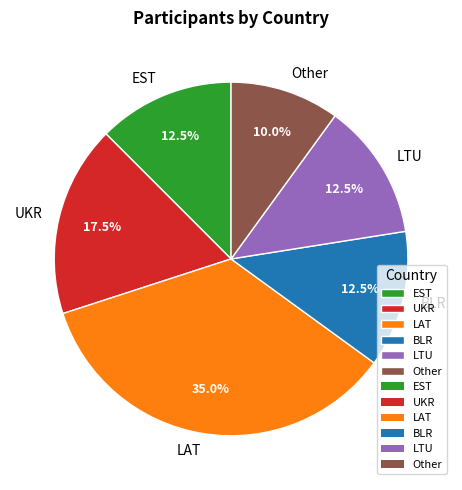

What is the smallest slice in the pie chart?

Other